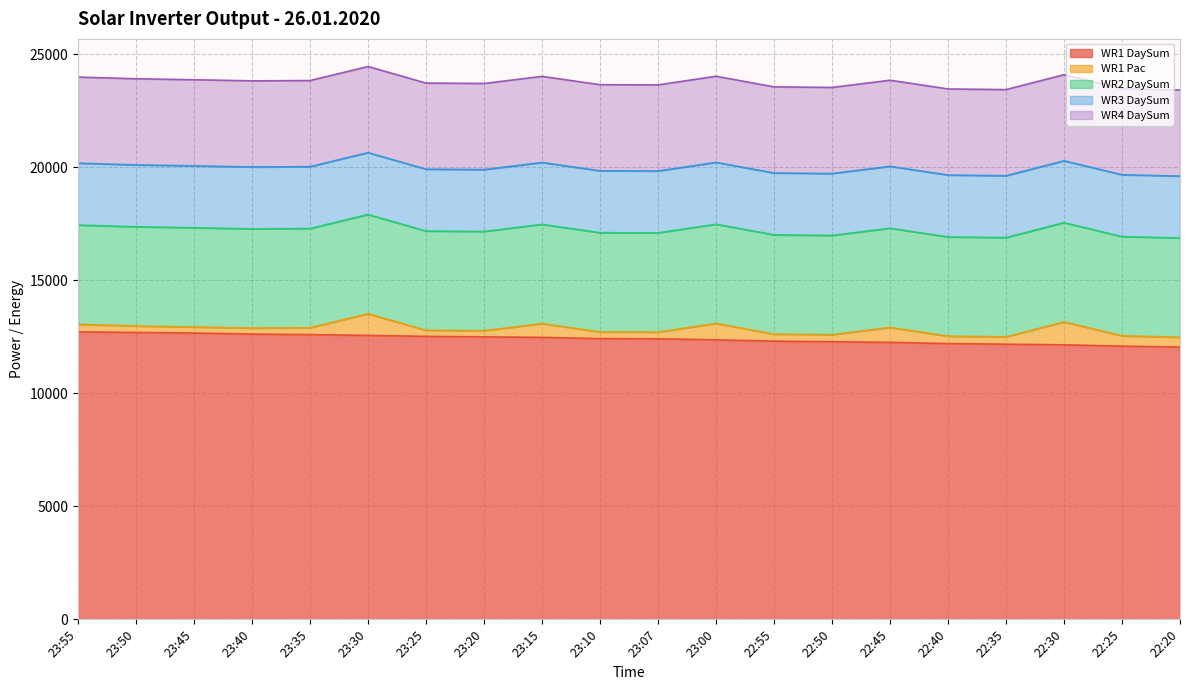

What is the maximum value shown in the chart?

12720